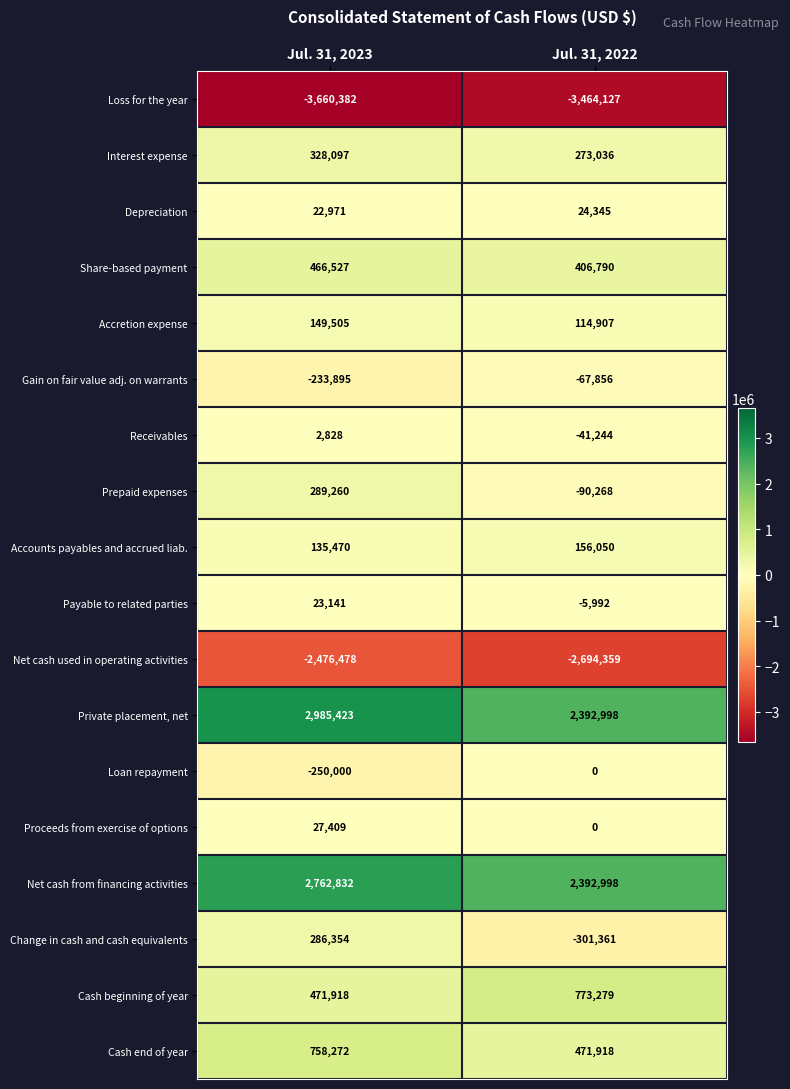

What is the minimum value shown in the chart?

-3660382